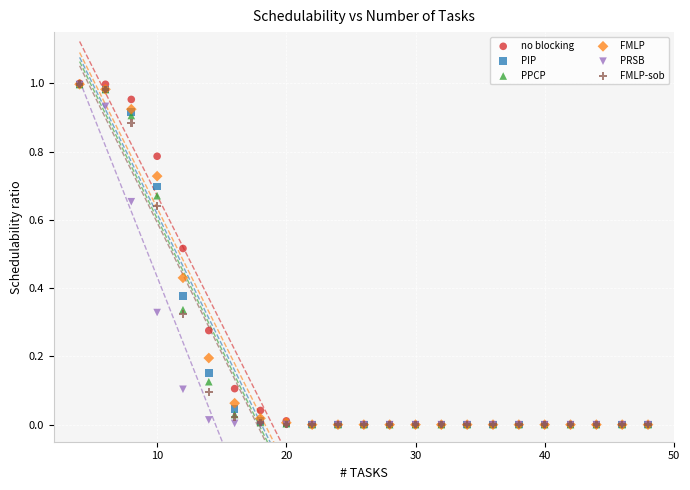

Which series has the largest Y range (max minus min)?

no blocking